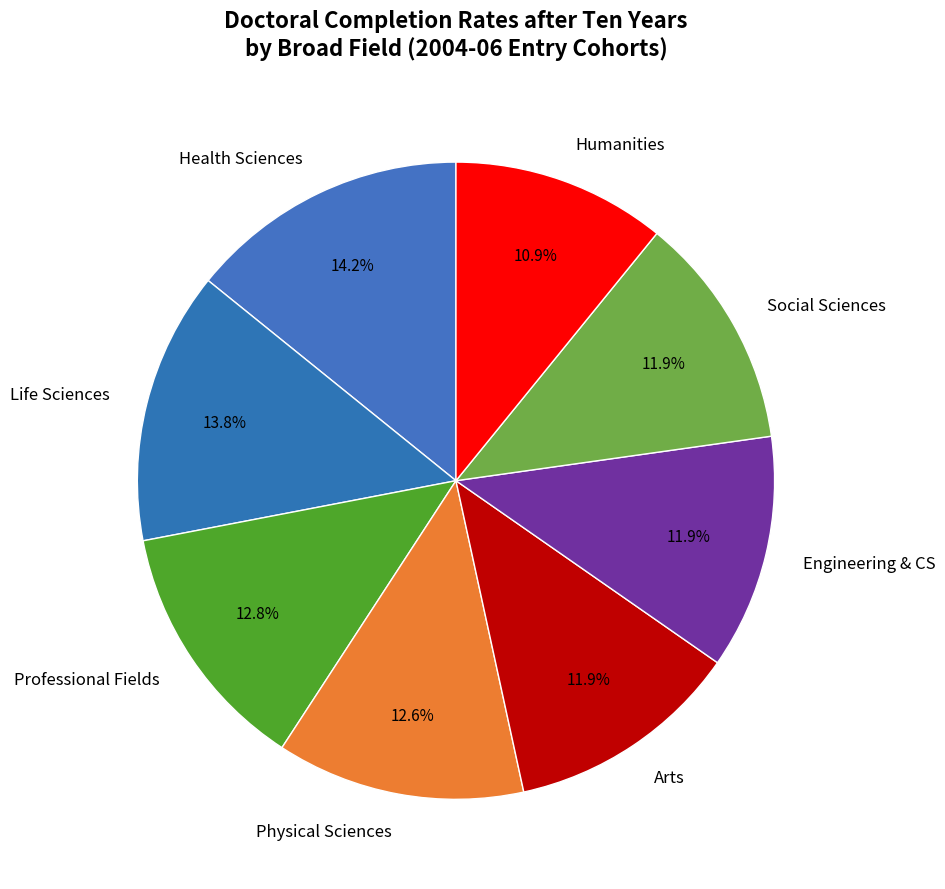

To the nearest percent, what is the difference between the Health Sciences and Professional Fields slice percentages?

1%